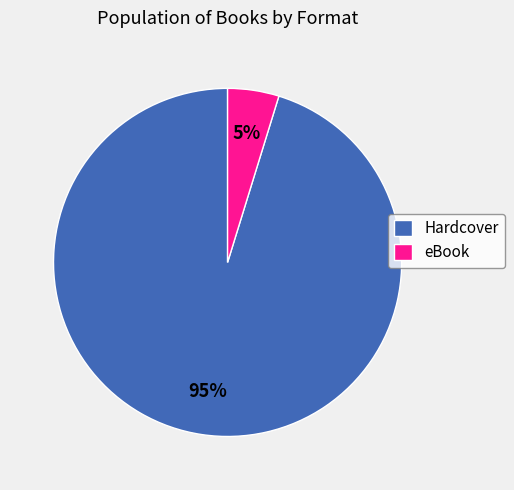

Does any single category account for the majority?

Yes